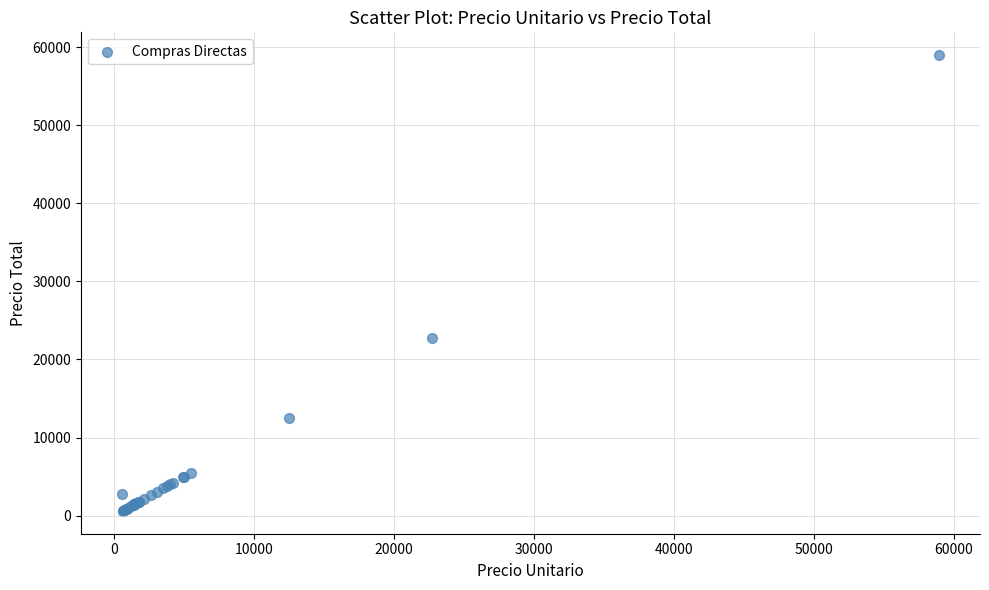

What Y value in the scatter plot is closest to 29785?

22705.8